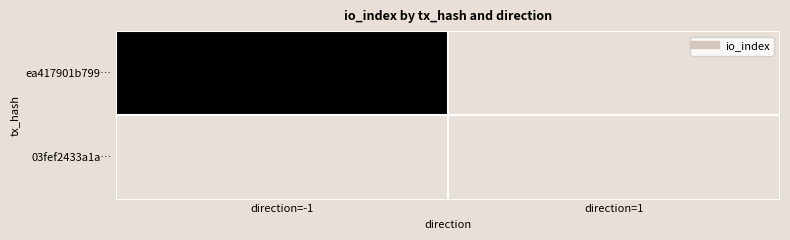

Which series has the largest range (max minus min)?

ea417901b799…